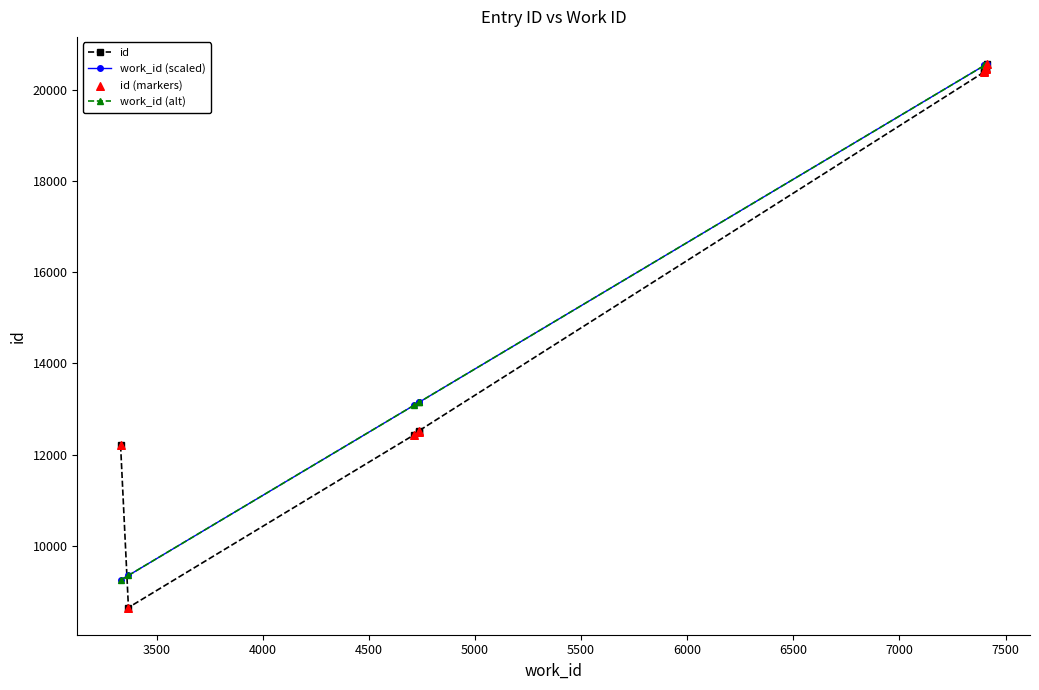

What are all the series names shown in the legend?

id, work_id (scaled), work_id (alt), id (markers)